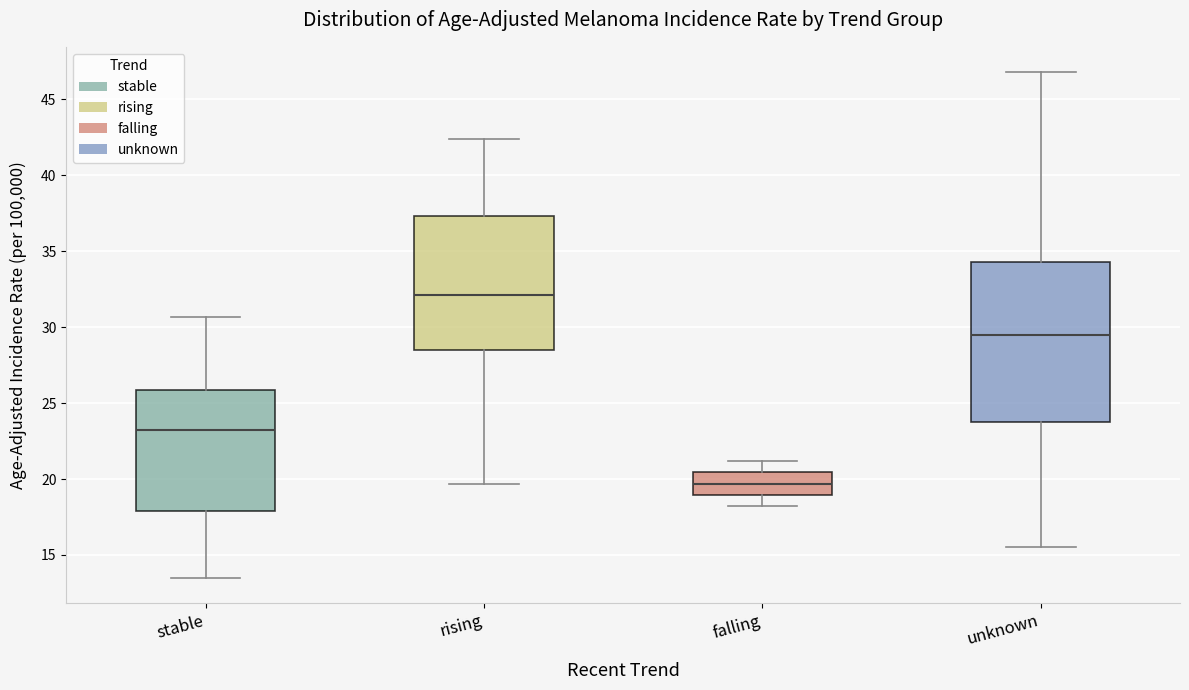

Reading left to right, read every box against the y-axis: the position of its median line, the range the box covers, and the ends of its whiskers. The values are not printed on the chart, so give them approximately, as read against the axis.

stable: median 23.5, box 18.0 to 26.0, whiskers 13.5 to 30.5
rising: median 32.0, box 28.5 to 37.5, whiskers 19.5 to 42.5
falling: median 19.5, box 19.0 to 20.5, whiskers 18.0 to 21.0
unknown: median 29.5, box 23.5 to 34.5, whiskers 15.5 to 47.0